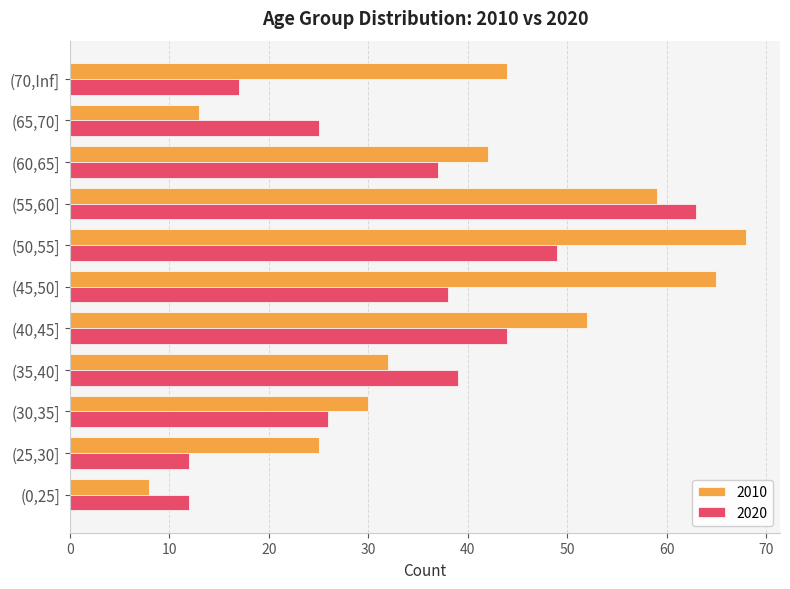

Is it true that 2010 equals 13 at (65,70]?

True